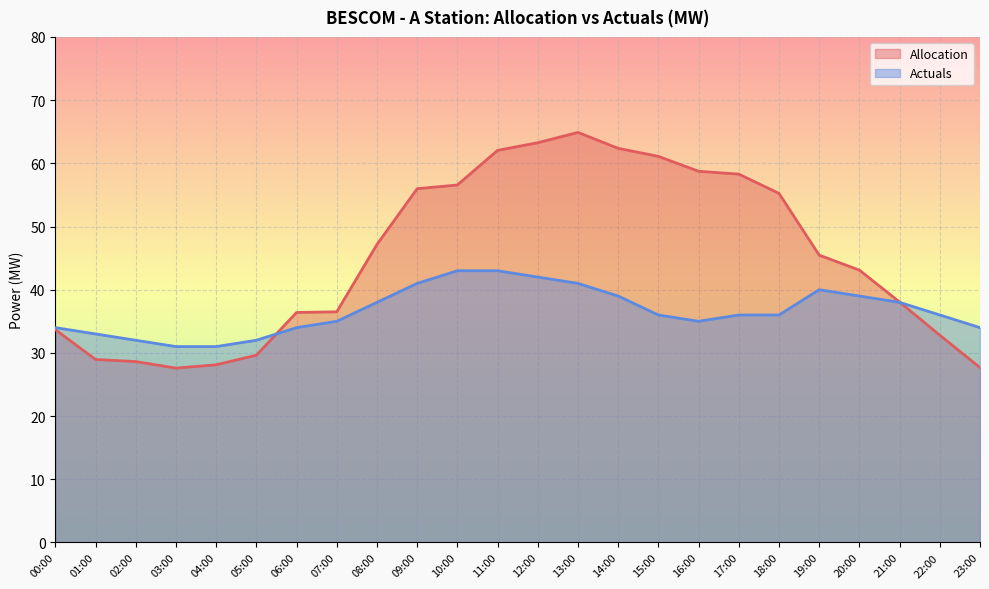

What is the label of the 22nd point from the left?

21:00